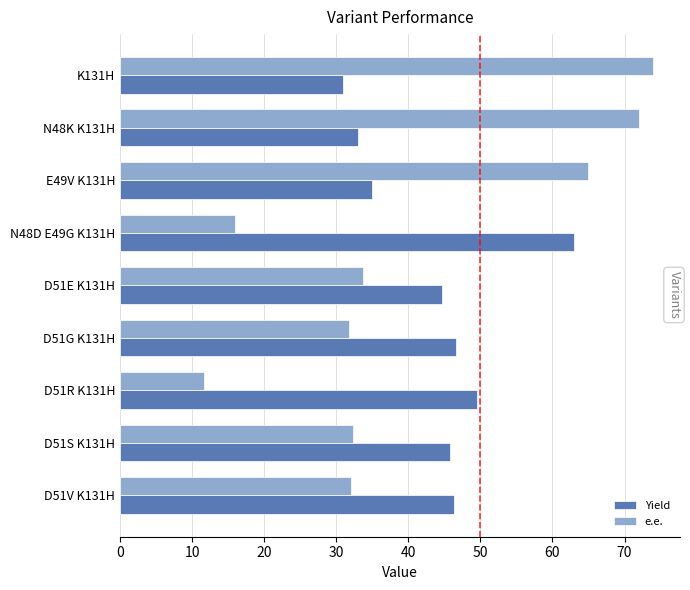

What is the total value across all series at K131H?

105.0